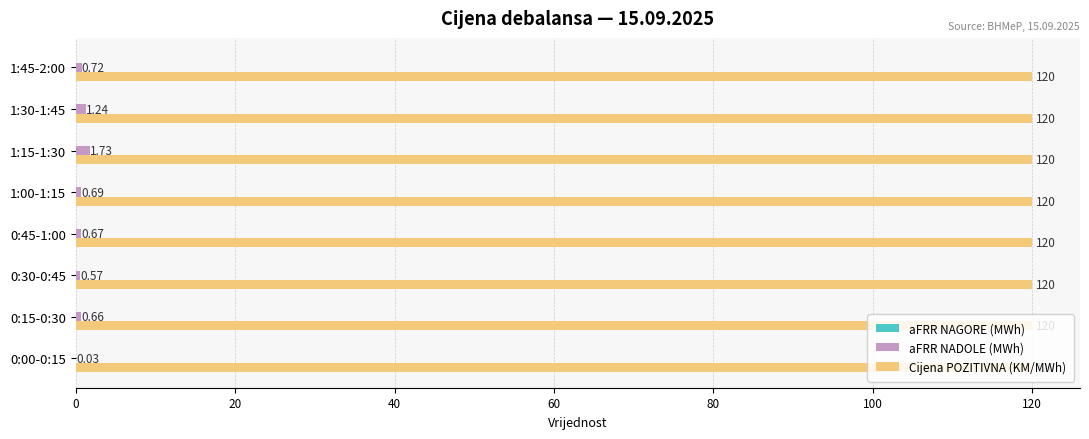

At which category is the sum across all series the highest?

1:15-1:30